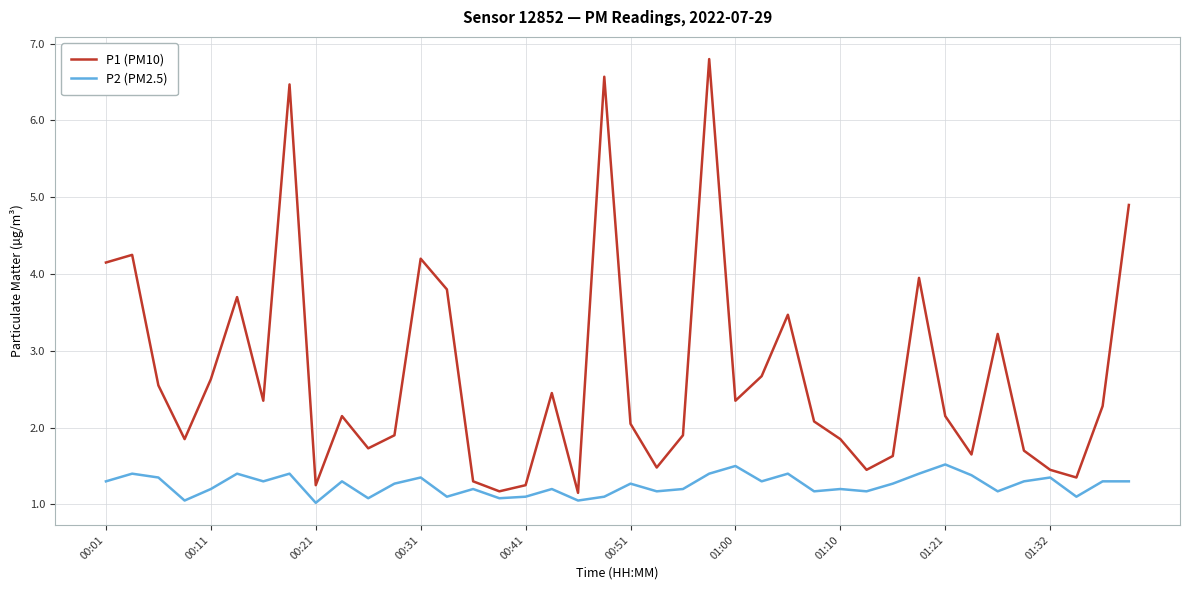

Which series has the widest spread of values?

P1 (PM10)